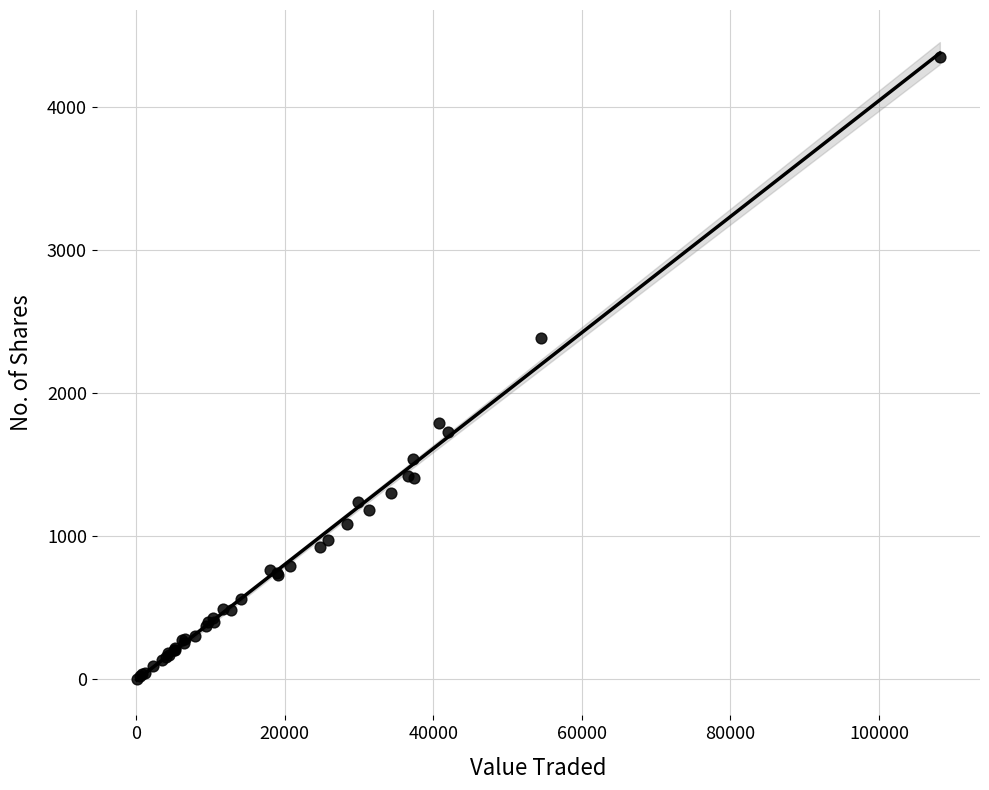

What Y value in the scatter plot is closest to 2175?

2388